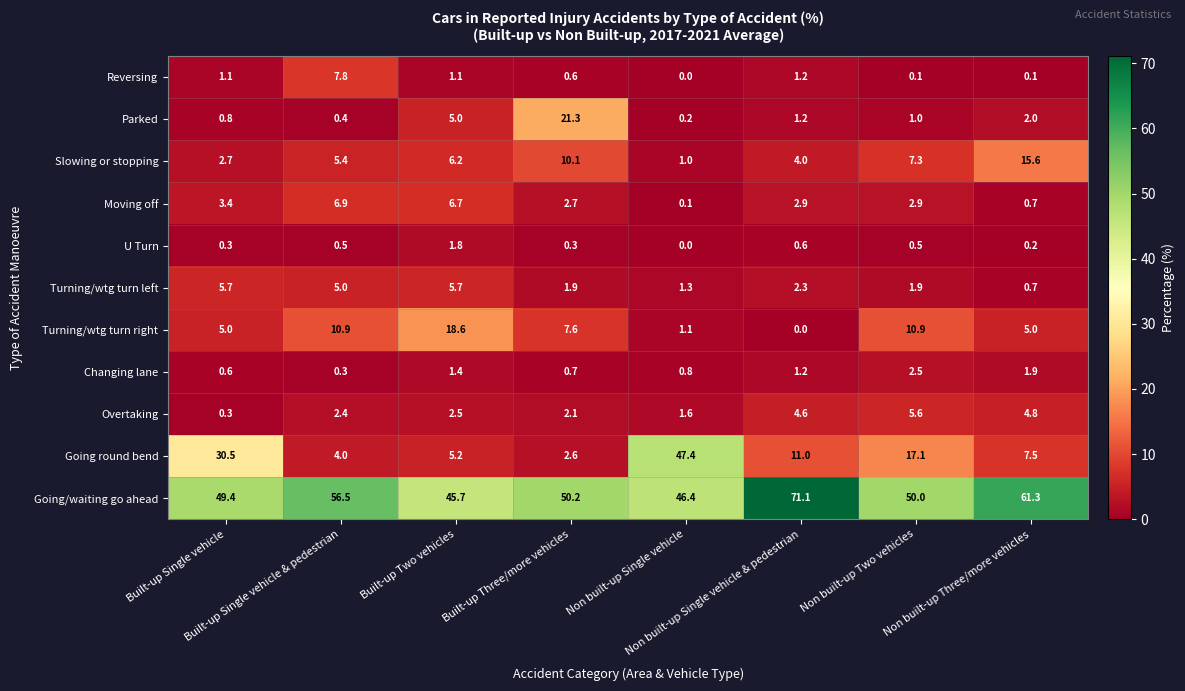

What is the total value across all series at Non built-up Single vehicle & pedestrian?

100.1